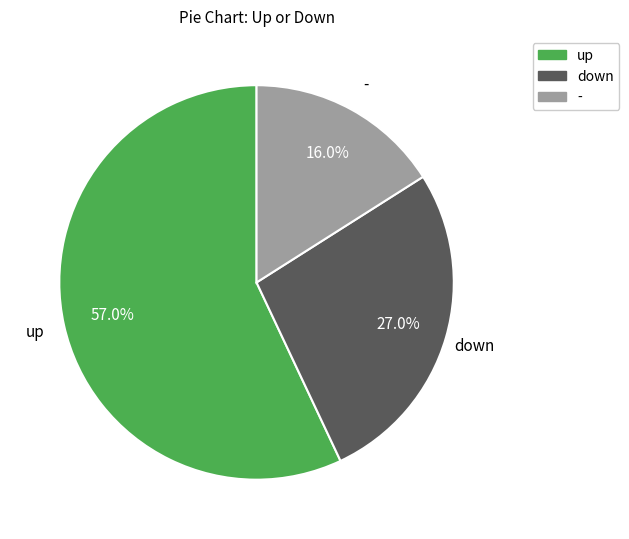

Approximately how many times larger is the value at - compared to down?

0.6